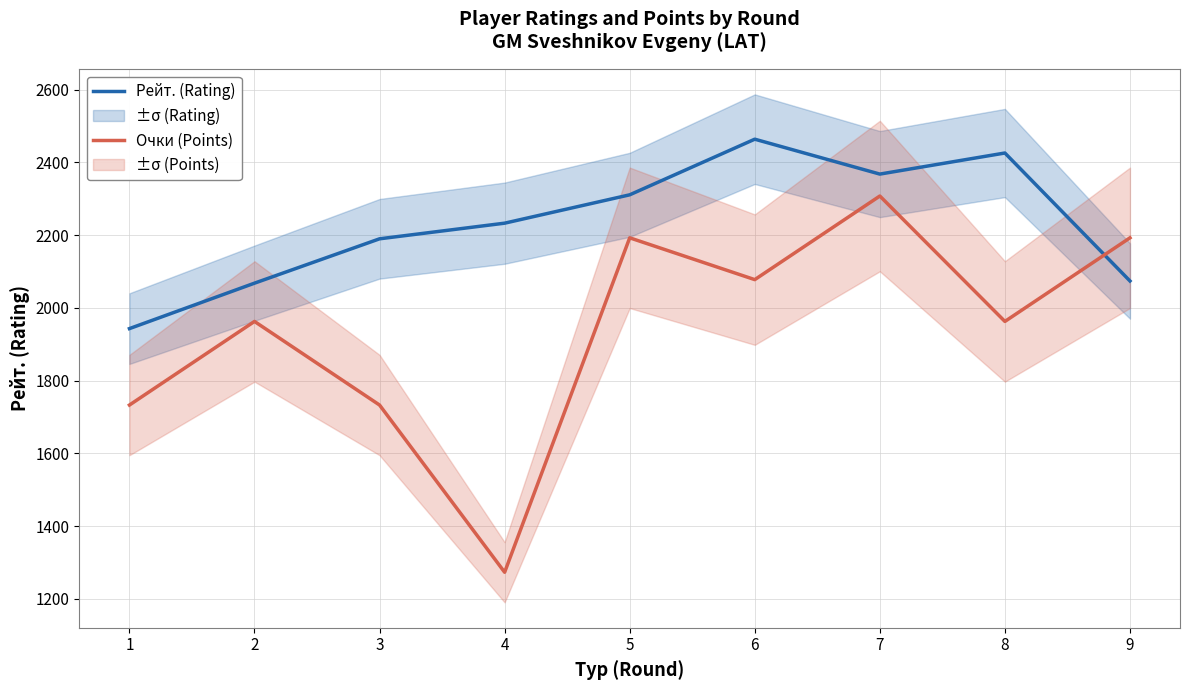

Is it true that Очки (Points) equals 877.7 at 4?

False